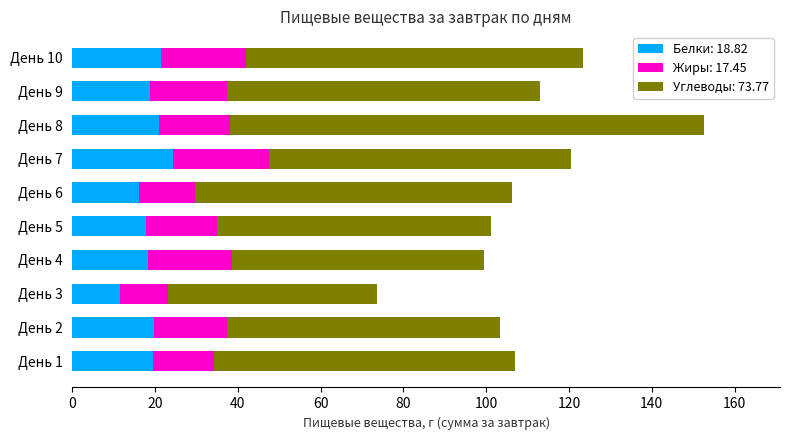

What is the total value across all series at День 5?

101.0